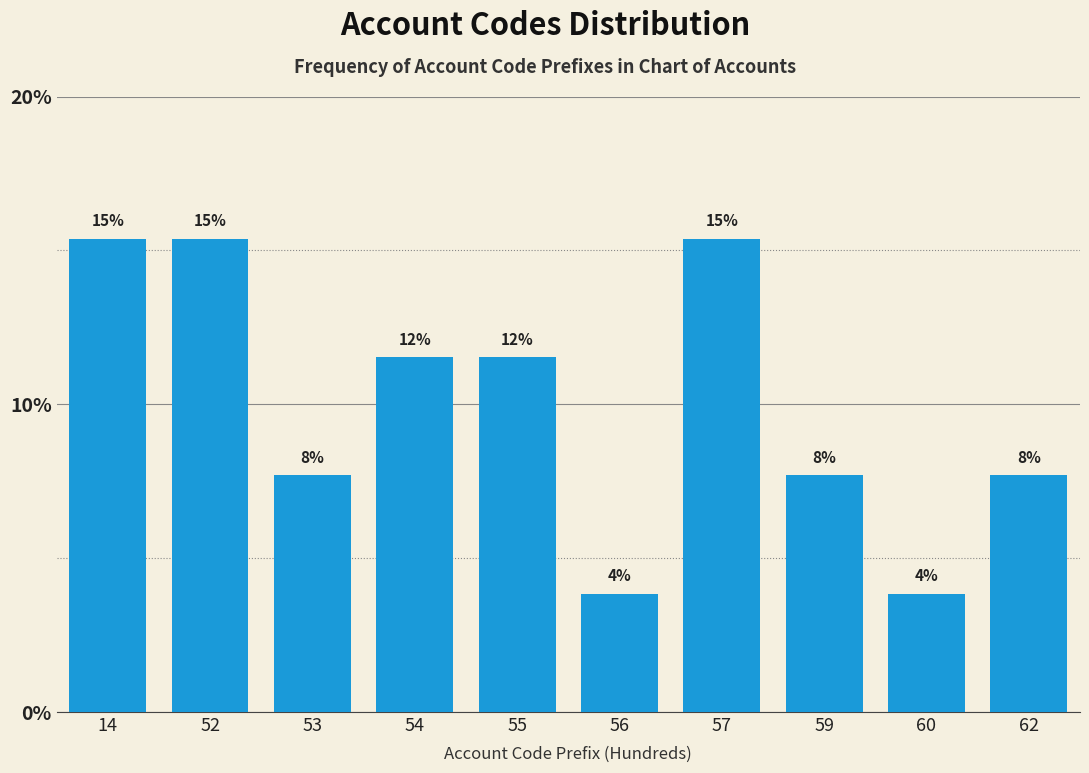

Are the bars horizontal?

No